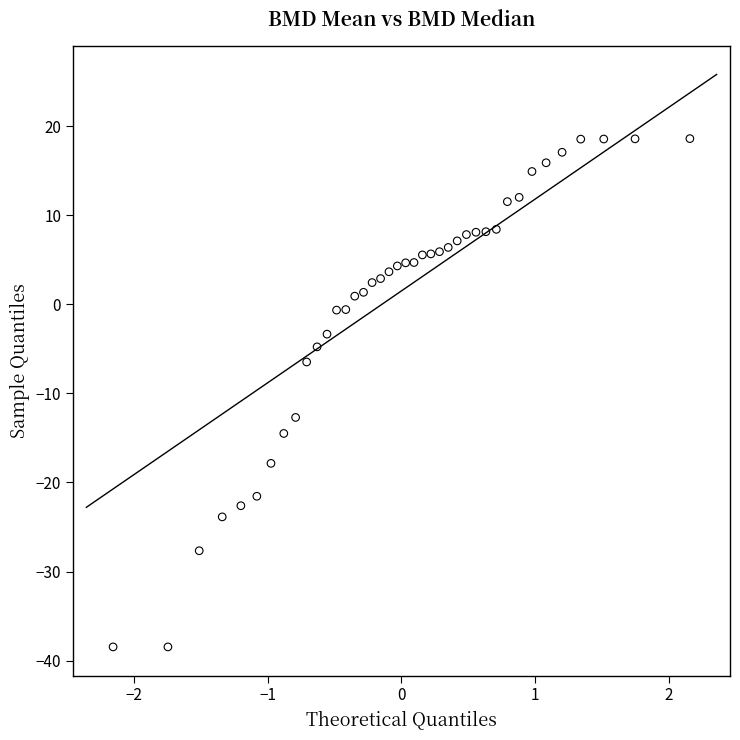

What Y value in the scatter plot is closest to -9?

-6.5